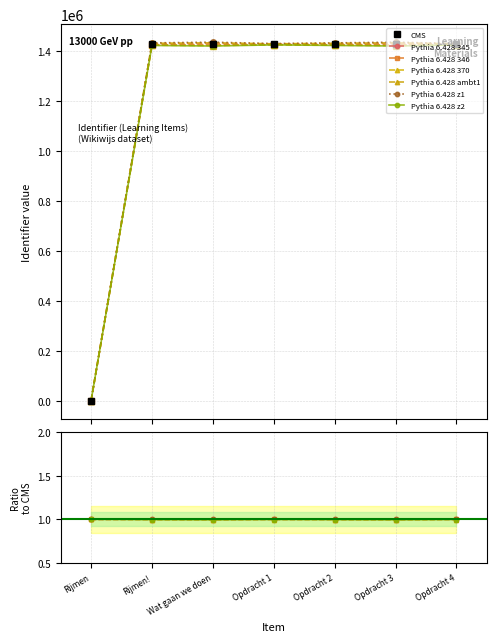

Reading left to right, extract all data points from this chart.

0	1426316	1426318	1426329	1426330	1426333	1426336